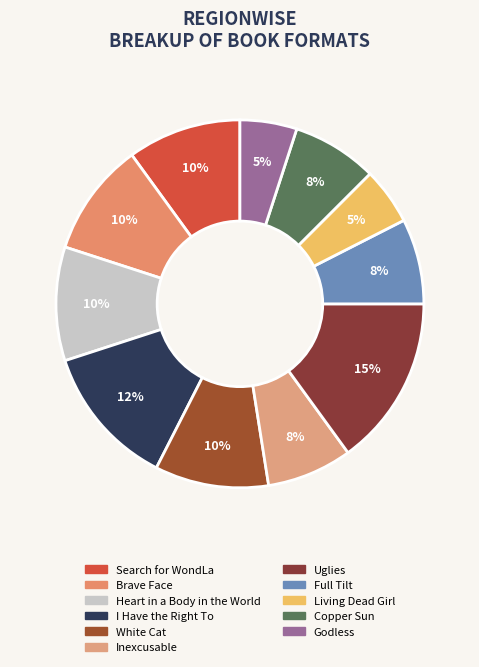

To the nearest percent, what portion does Heart in a Body in the World represent?

10%